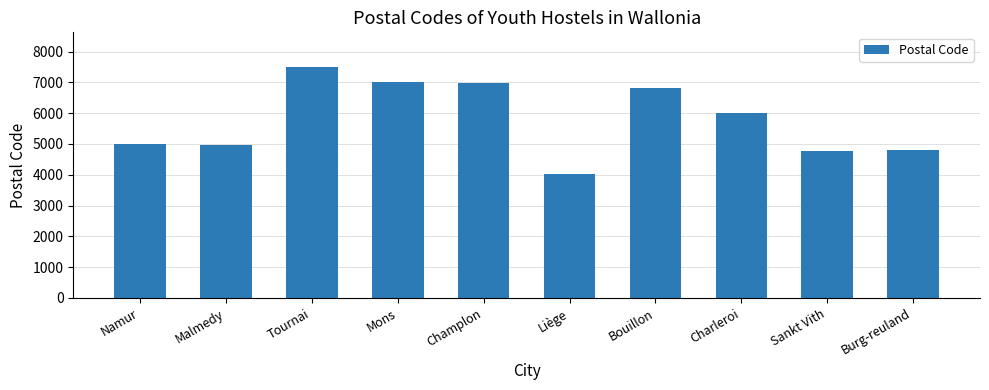

What is the difference between the maximum and minimum values?

3480